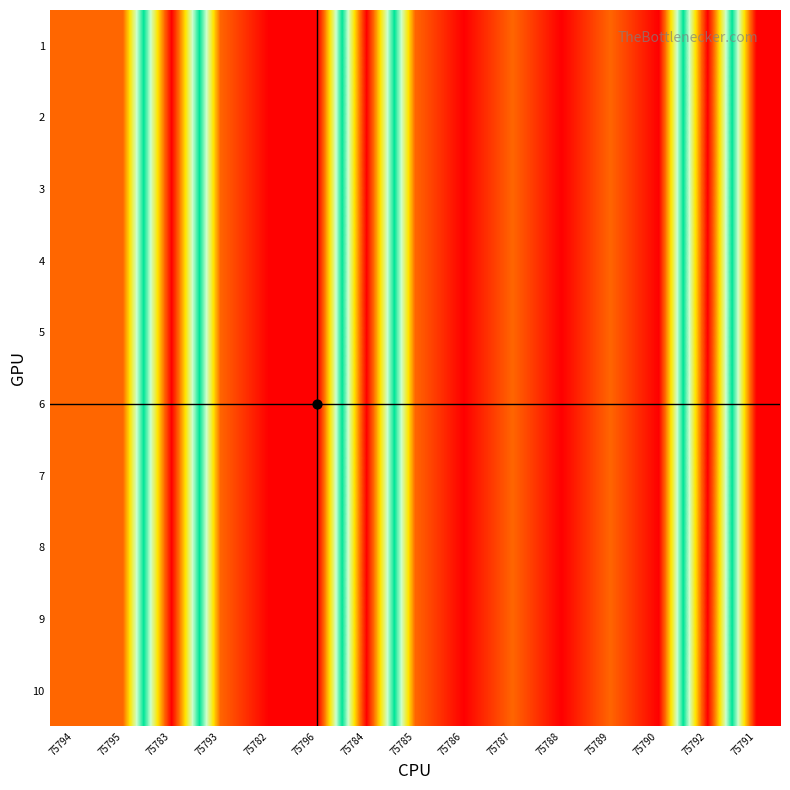

Reading left to right, extract all data points from this chart.

1: 75794=2	75795=2	75783=9	75793=2	75782=1	75796=1	75784=9	75785=2	75786=1	75787=2	75788=1	75789=2	75790=1	75792=9	75791=1
2: 75794=2	75795=2	75783=9	75793=2	75782=1	75796=1	75784=9	75785=2	75786=1	75787=2	75788=1	75789=2	75790=1	75792=9	75791=1
3: 75794=2	75795=2	75783=9	75793=2	75782=1	75796=1	75784=9	75785=2	75786=1	75787=2	75788=1	75789=2	75790=1	75792=9	75791=1
4: 75794=2	75795=2	75783=9	75793=2	75782=1	75796=1	75784=9	75785=2	75786=1	75787=2	75788=1	75789=2	75790=1	75792=9	75791=1
5: 75794=2	75795=2	75783=9	75793=2	75782=1	75796=1	75784=9	75785=2	75786=1	75787=2	75788=1	75789=2	75790=1	75792=9	75791=1
6: 75794=2	75795=2	75783=9	75793=2	75782=1	75796=1	75784=9	75785=2	75786=1	75787=2	75788=1	75789=2	75790=1	75792=9	75791=1
7: 75794=2	75795=2	75783=9	75793=2	75782=1	75796=1	75784=9	75785=2	75786=1	75787=2	75788=1	75789=2	75790=1	75792=9	75791=1
8: 75794=2	75795=2	75783=9	75793=2	75782=1	75796=1	75784=9	75785=2	75786=1	75787=2	75788=1	75789=2	75790=1	75792=9	75791=1
9: 75794=2	75795=2	75783=9	75793=2	75782=1	75796=1	75784=9	75785=2	75786=1	75787=2	75788=1	75789=2	75790=1	75792=9	75791=1
10: 75794=2	75795=2	75783=9	75793=2	75782=1	75796=1	75784=9	75785=2	75786=1	75787=2	75788=1	75789=2	75790=1	75792=9	75791=1